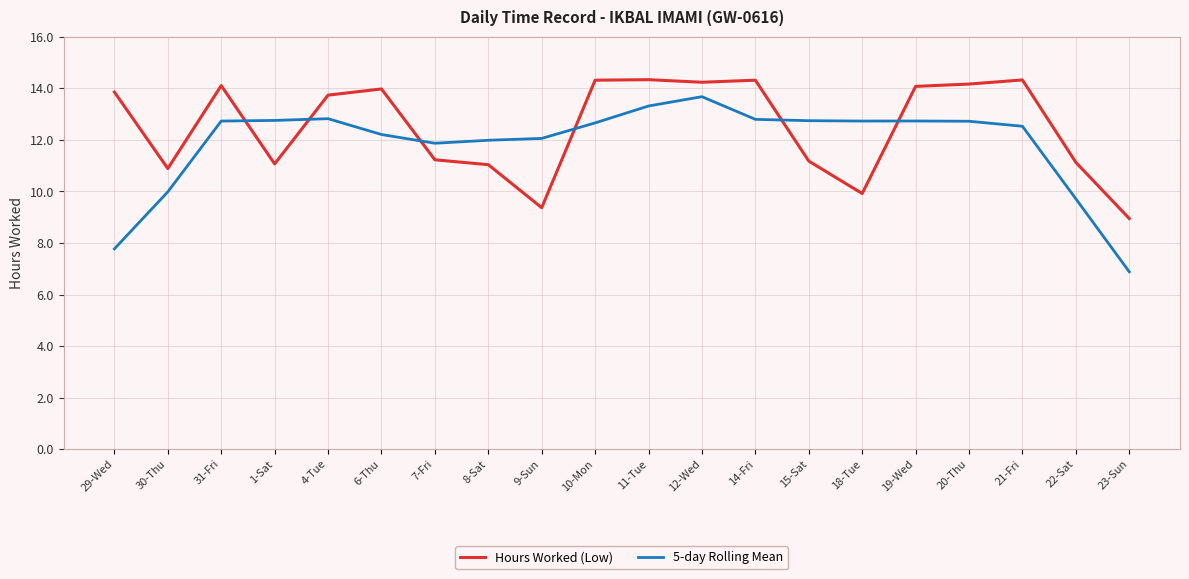

The 5-day Rolling Mean series shows 12.7 at 15-Sat. True or false?

True